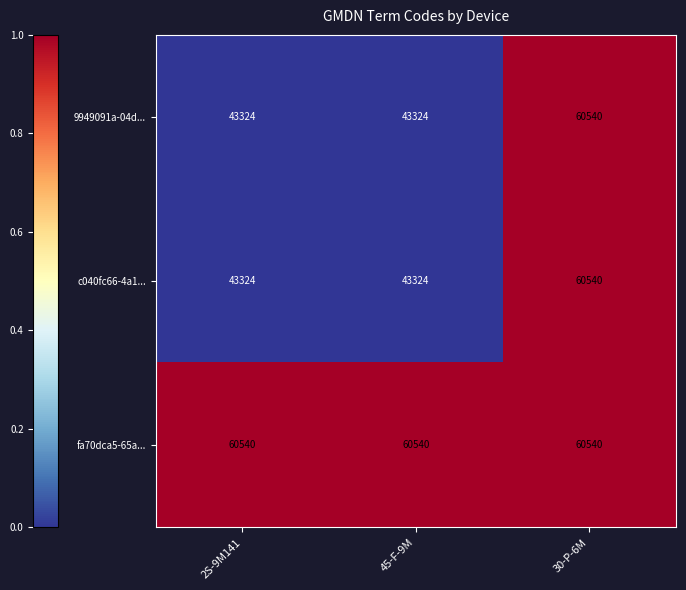

What is the average value of the c040fc66-4a1... series?

49063